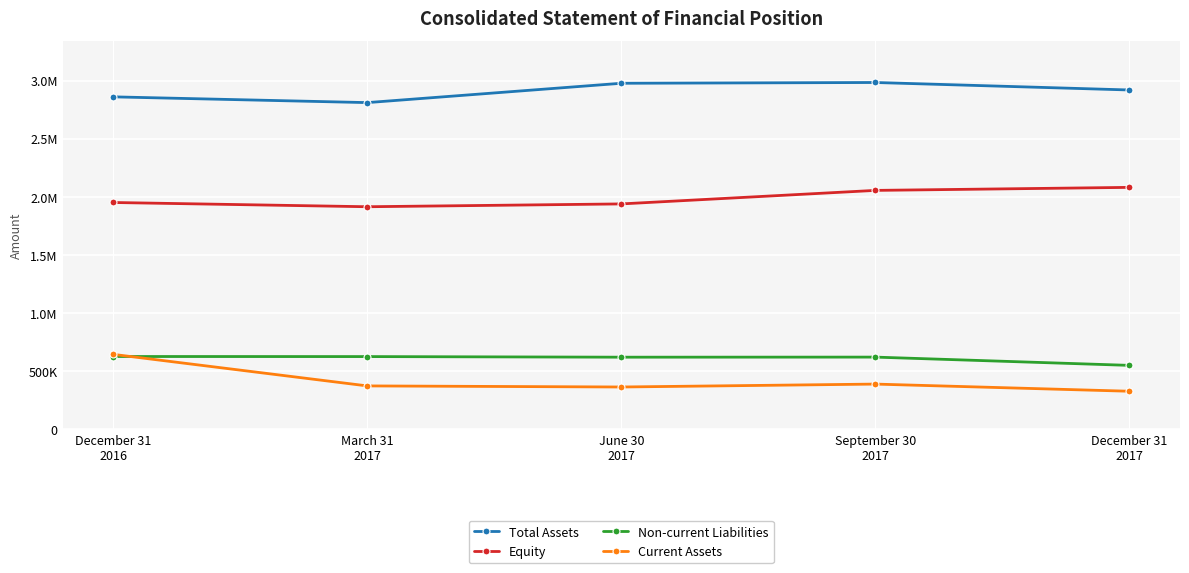

Which series has the largest total across all categories?

Total Assets